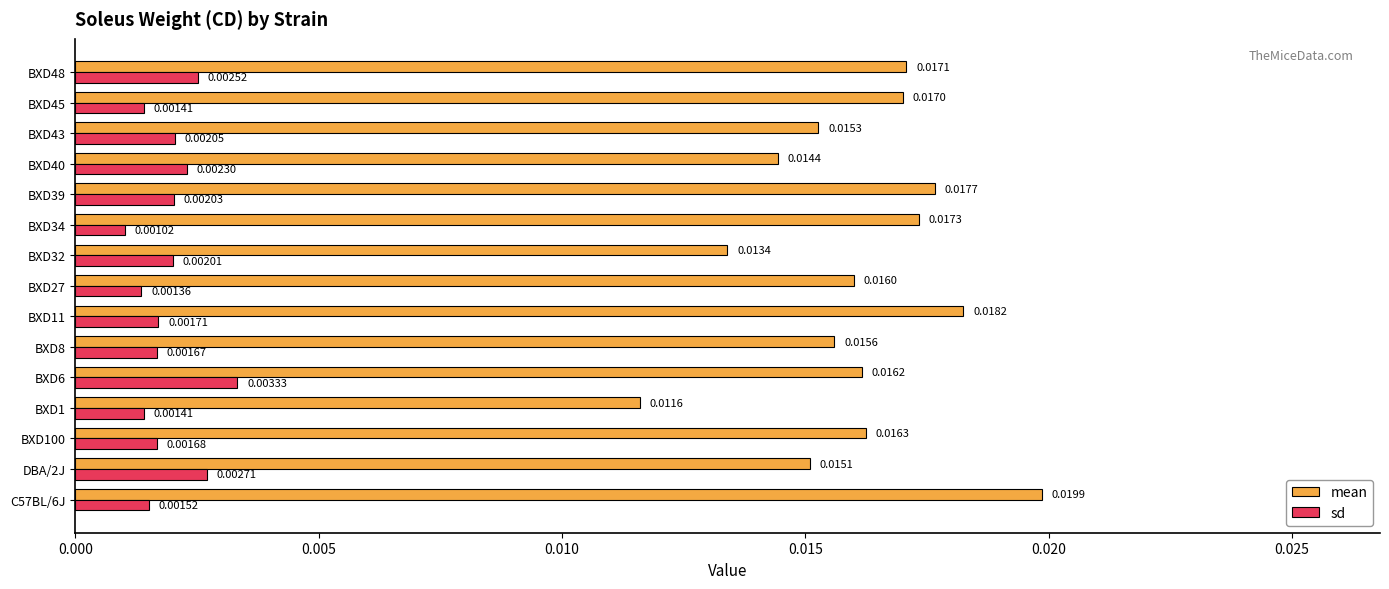

Which series has the widest spread of values?

mean